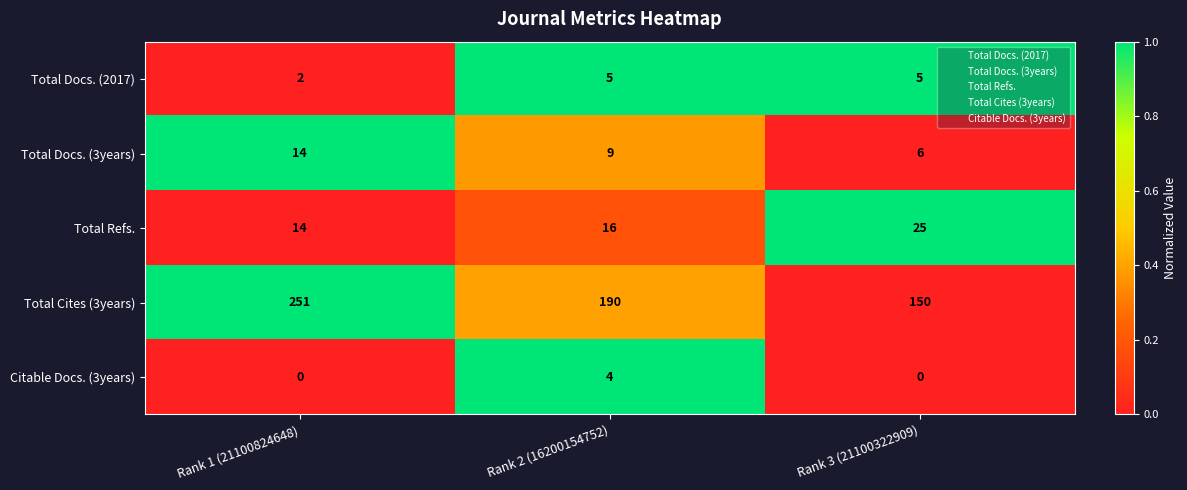

What is the total value across all series at Rank 3 (21100322909)?

186